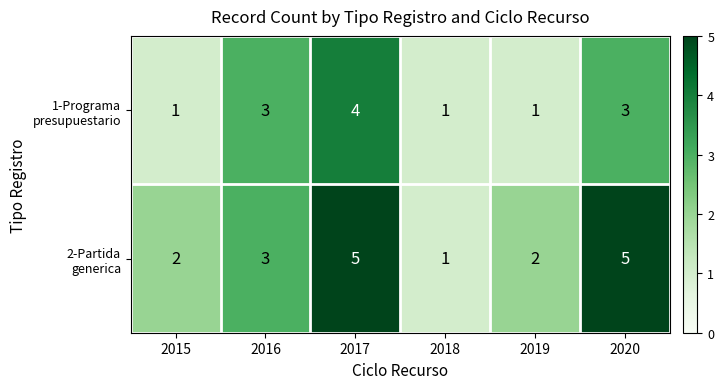

At which category is the sum across all series the highest?

2017